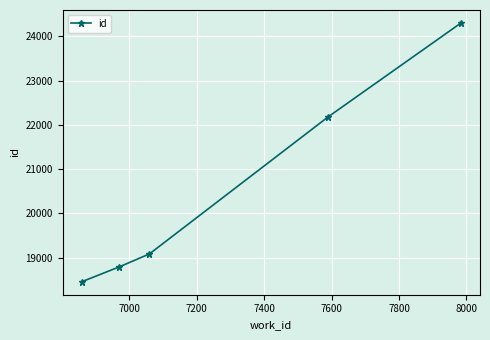

What is the smallest value displayed?

18454